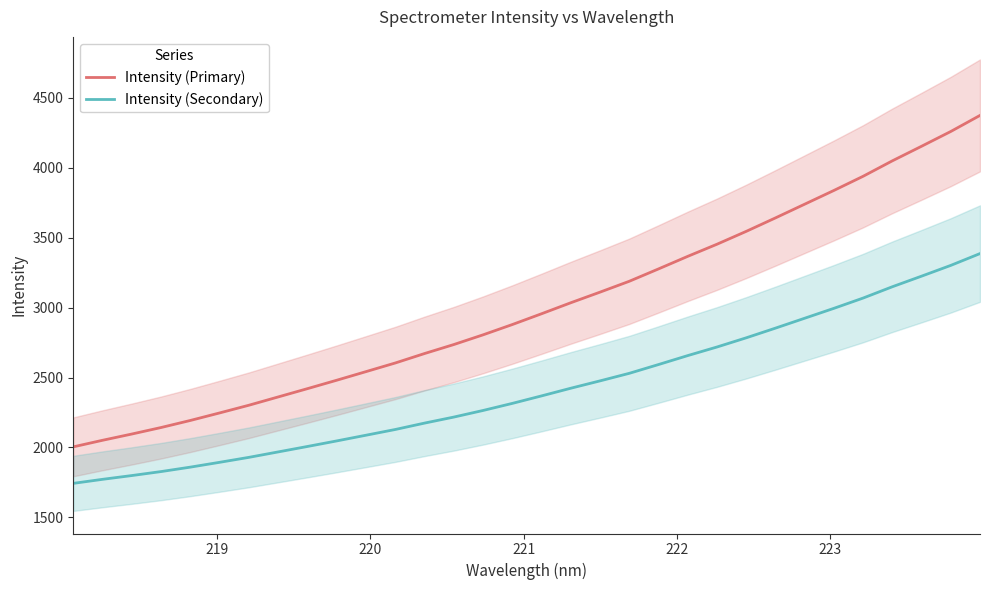

True or false: Intensity (Secondary) and Intensity (Primary) cross at least once.

False